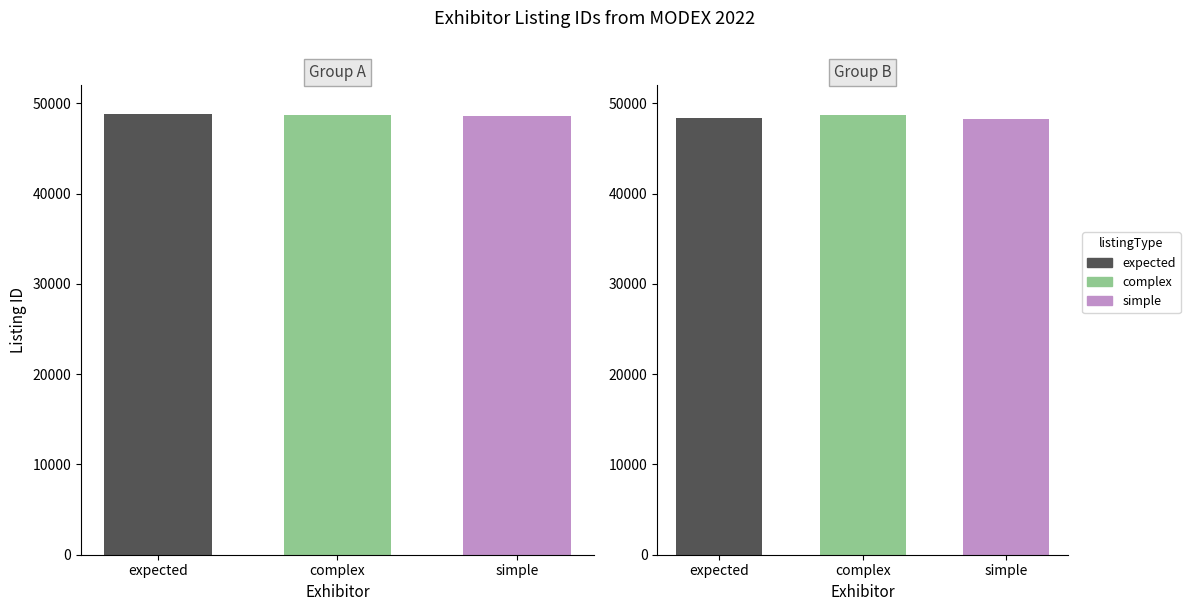

Are the bars horizontal?

No